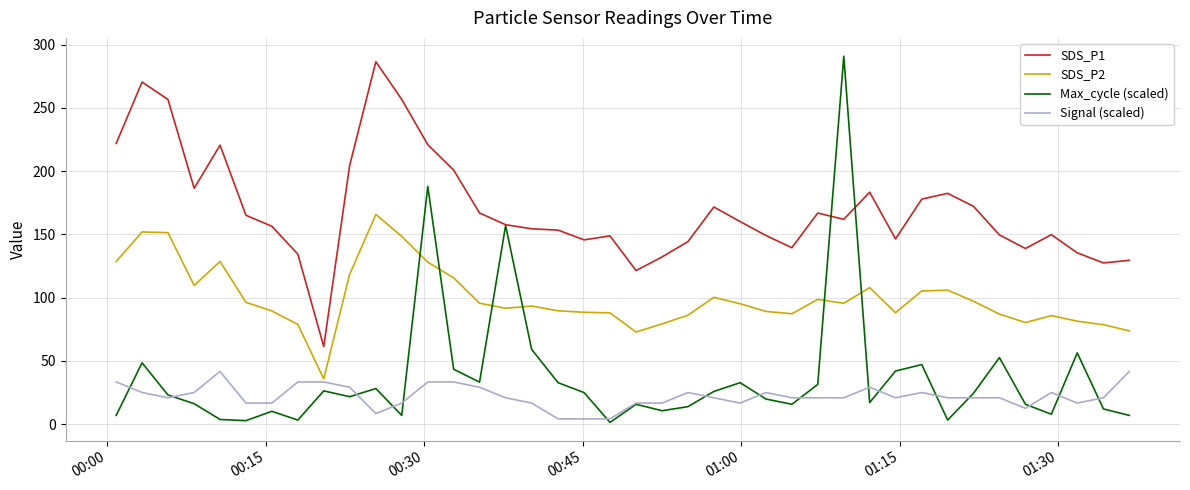

Which series has the largest total across all categories?

SDS_P1